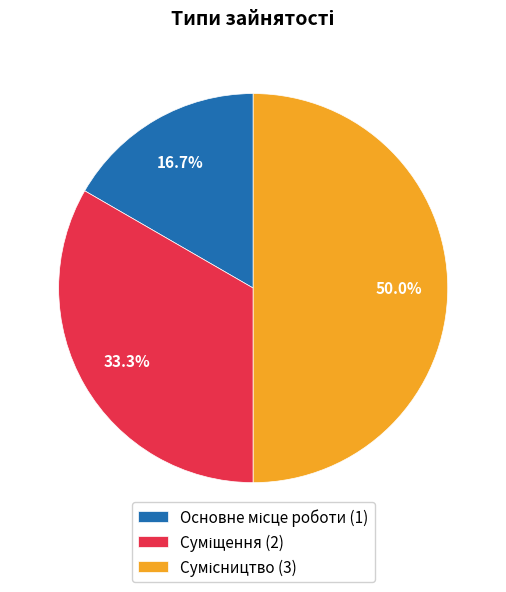

What percentage is NOT represented by Сумісництво?

50.0%